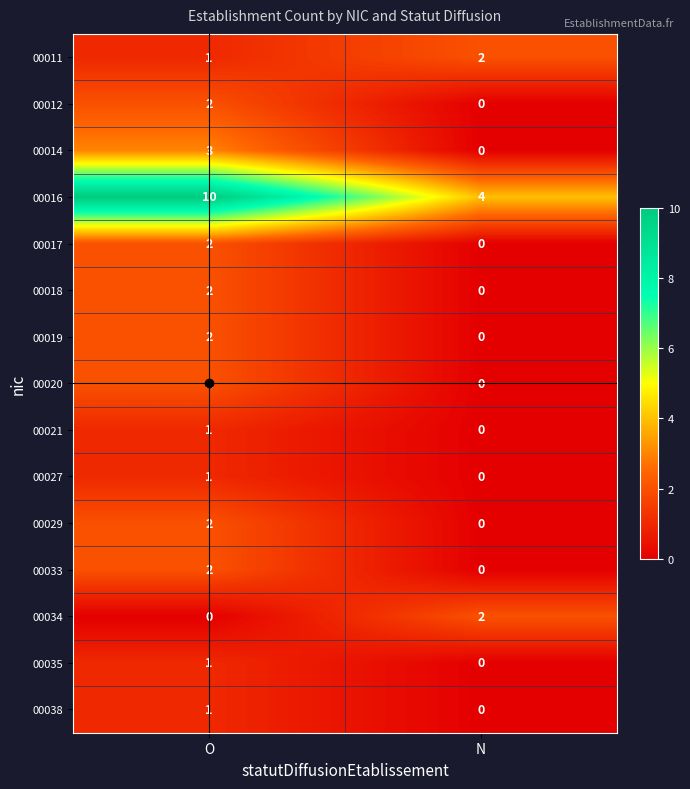

Which series has the largest total across all categories?

00016